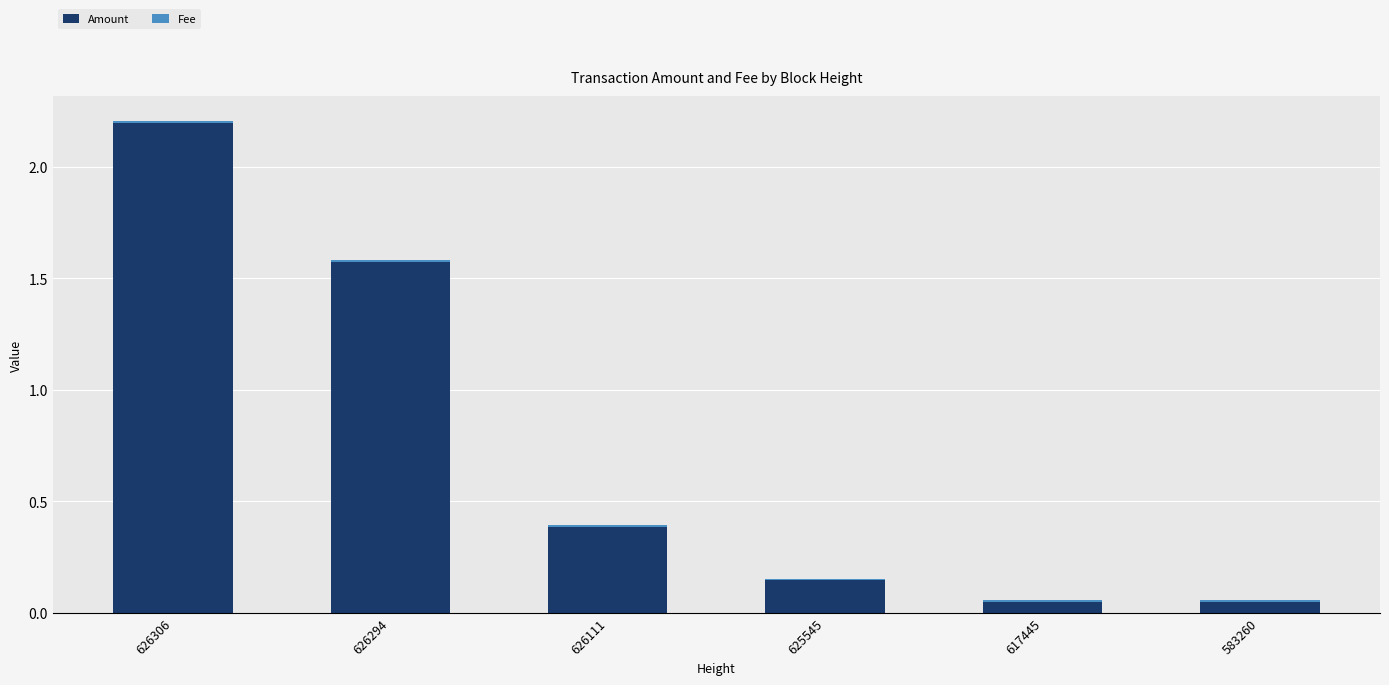

What is the maximum value for Amount?

2.2